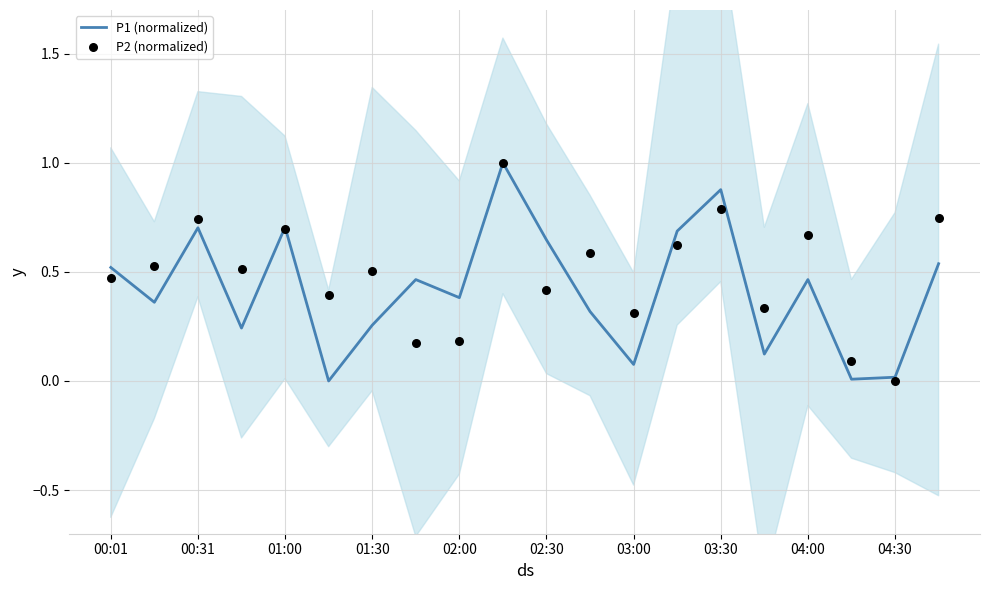

Which series has the largest total across all categories?

P2 (normalized)